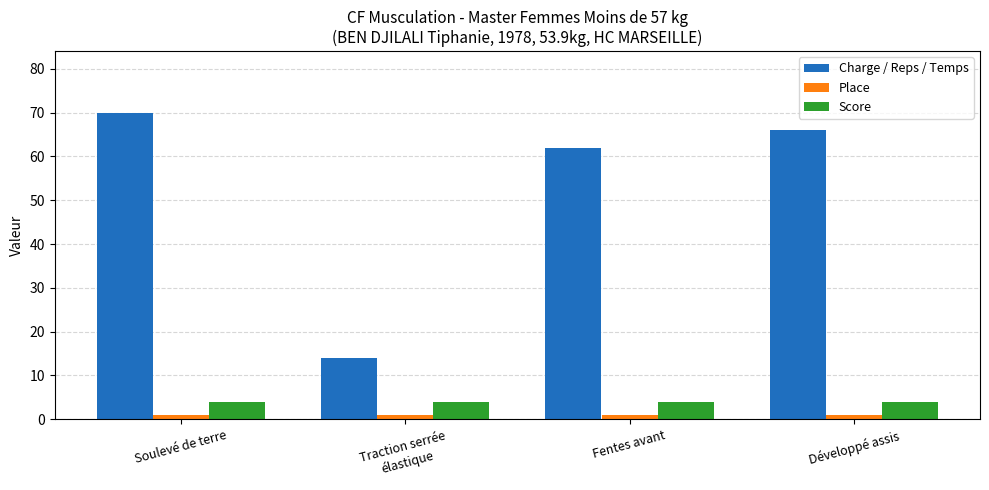

Between Fentes avant and Développé assis, which series saw the biggest shift?

Charge / Reps / Temps